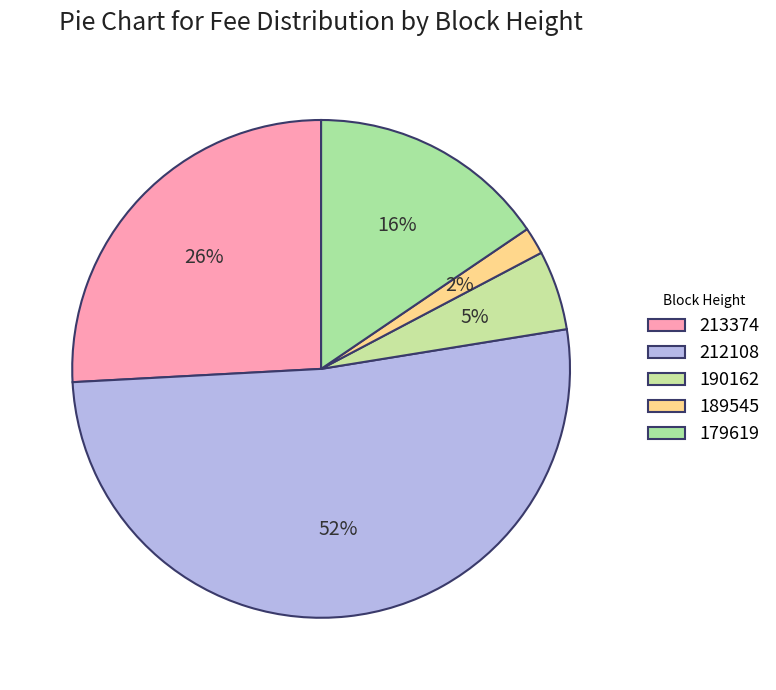

Is the sum of 212108 and 190162 greater than half?

Yes